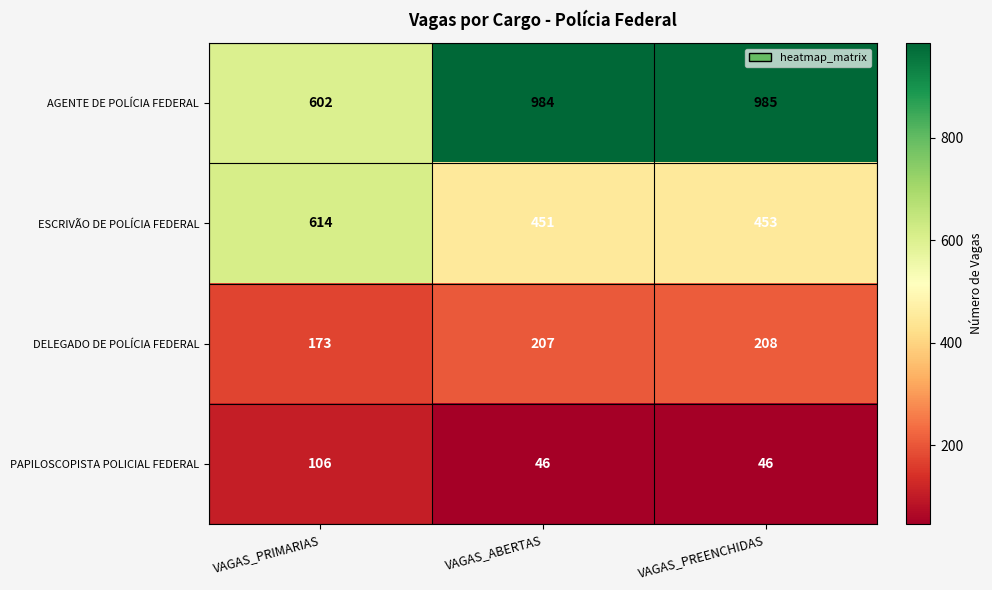

The DELEGADO DE POLÍCIA FEDERAL series shows 207 at VAGAS_ABERTAS. True or false?

True